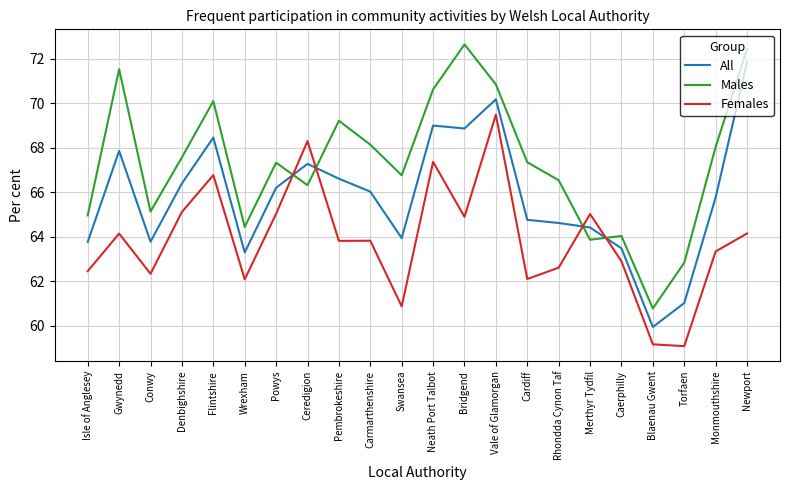

Which series ends up on top after the final intersection of Females and All?

All